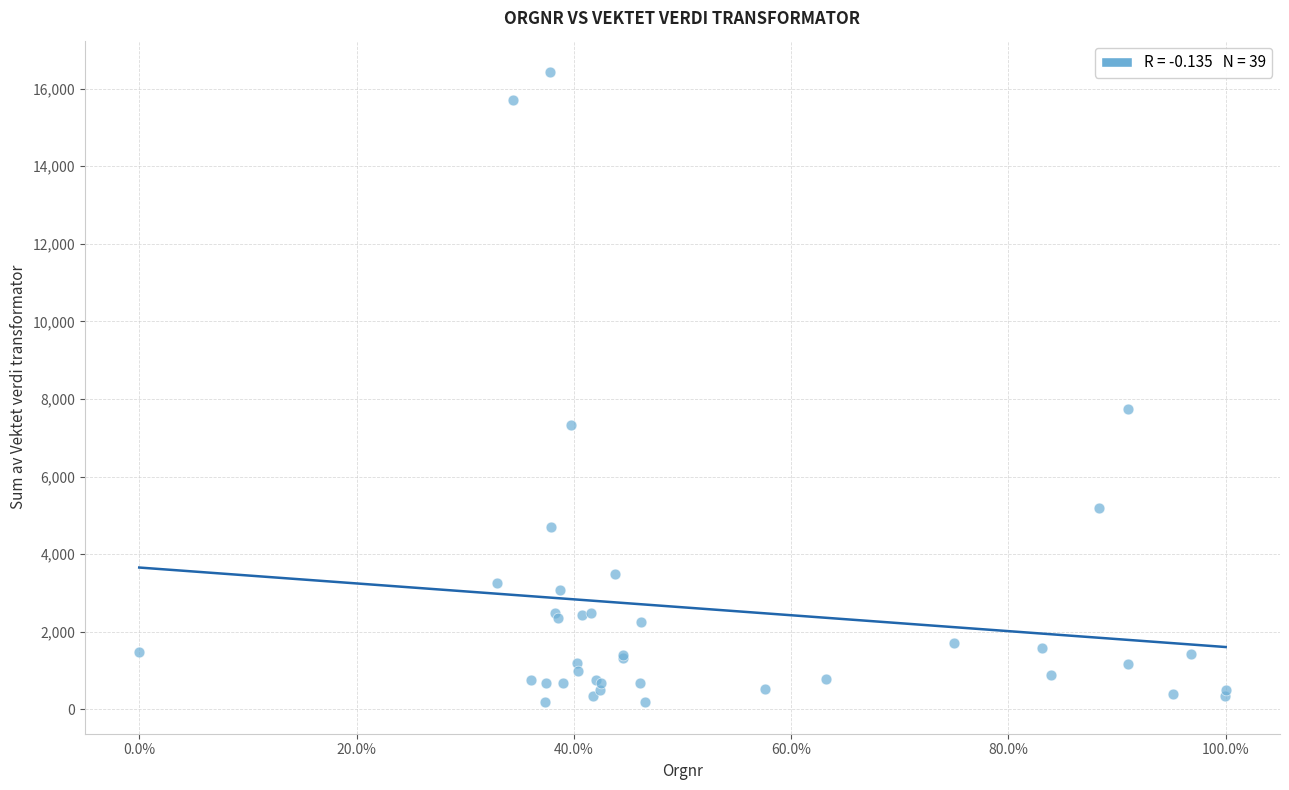

What Y value in the scatter plot is closest to 8304?

7740.6